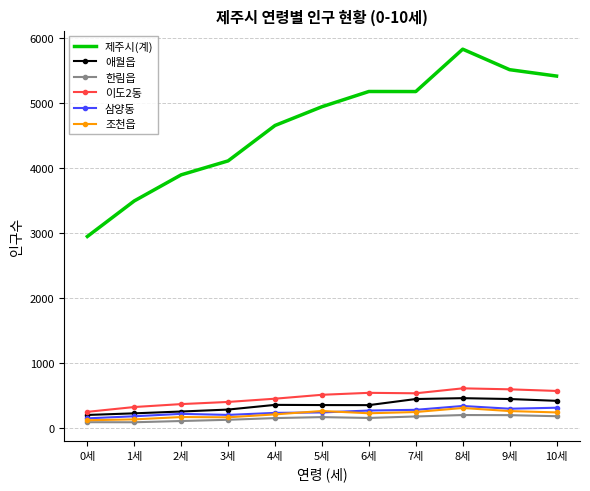

What is the difference between the maximum and minimum values in the 조천읍 series?

188